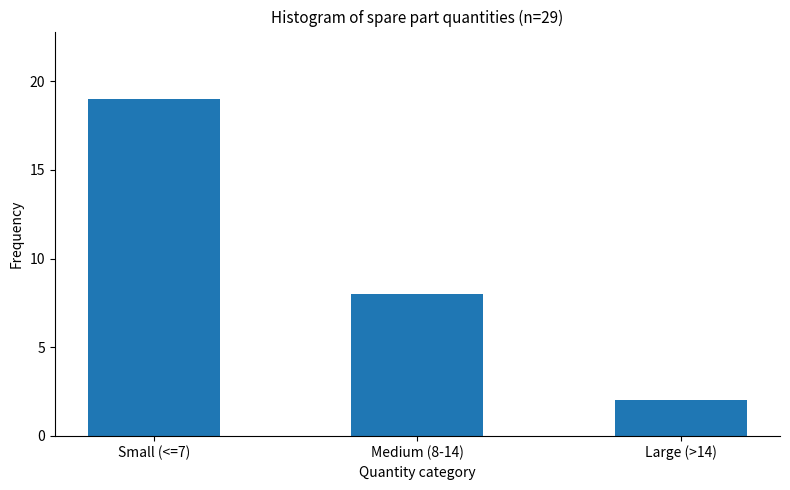

Reading left to right, what are all the values shown in this chart?

19	8	2